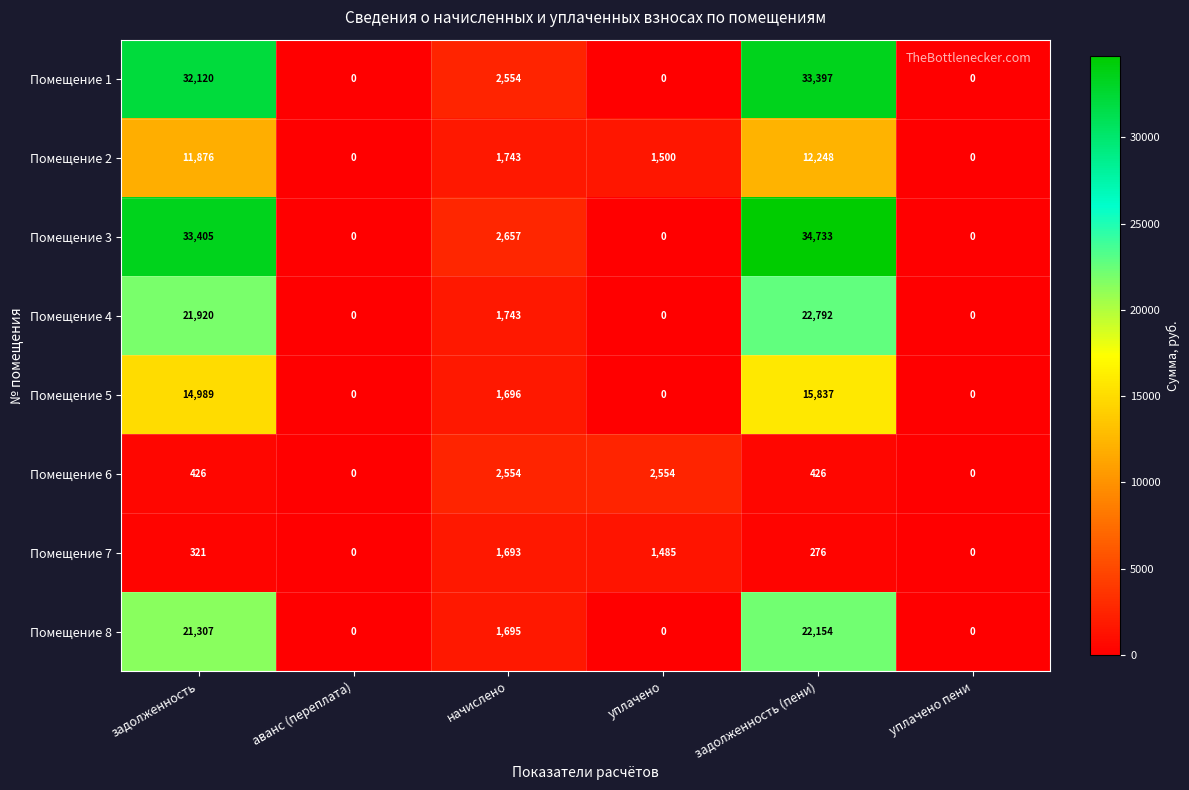

What is the difference between the Помещение 5 values at задолженность (пени) and уплачено пени?

15837